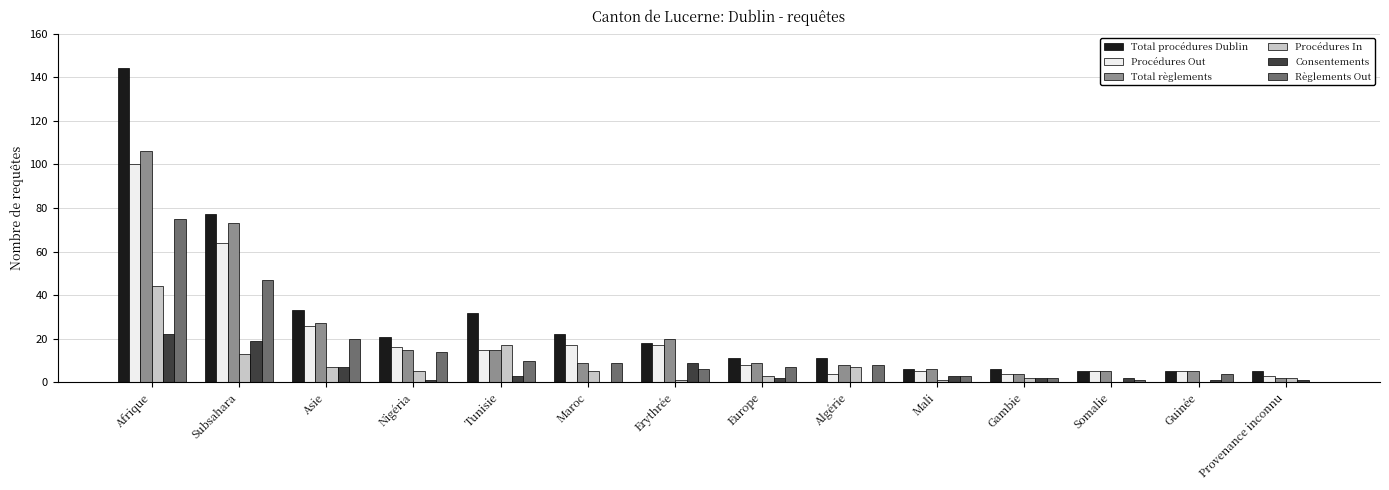

Are the bars horizontal?

No